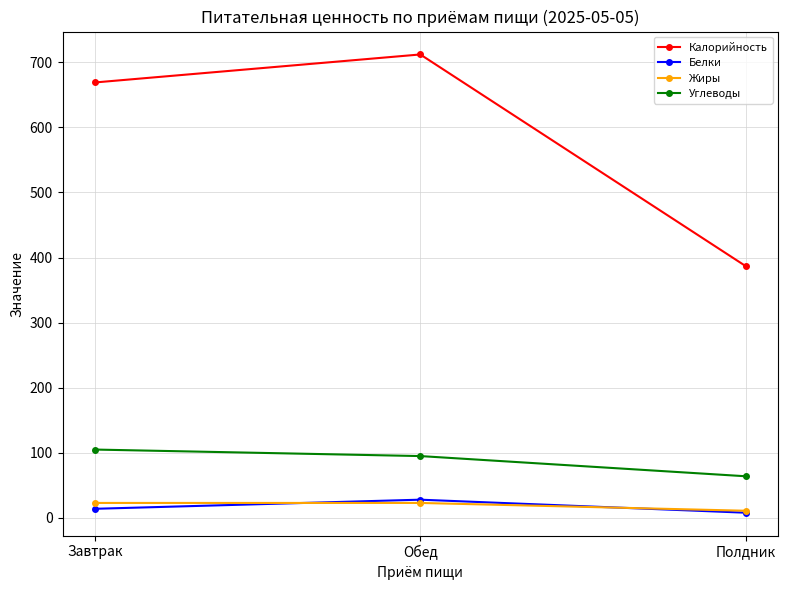

True or false: Калорийность has a value of 387 at Полдник.

True